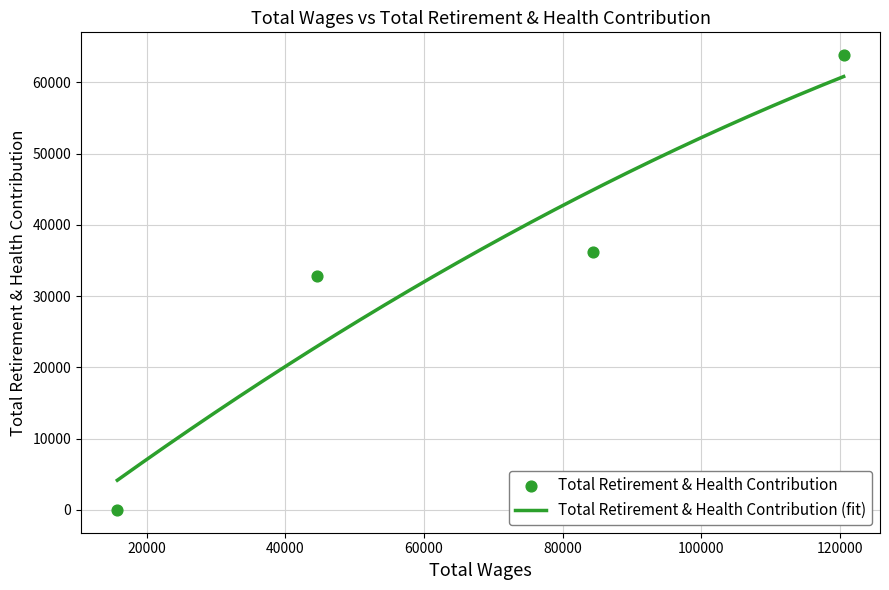

What is the minimum value for Total Retirement & Health Contribution (fit)?

4173.8